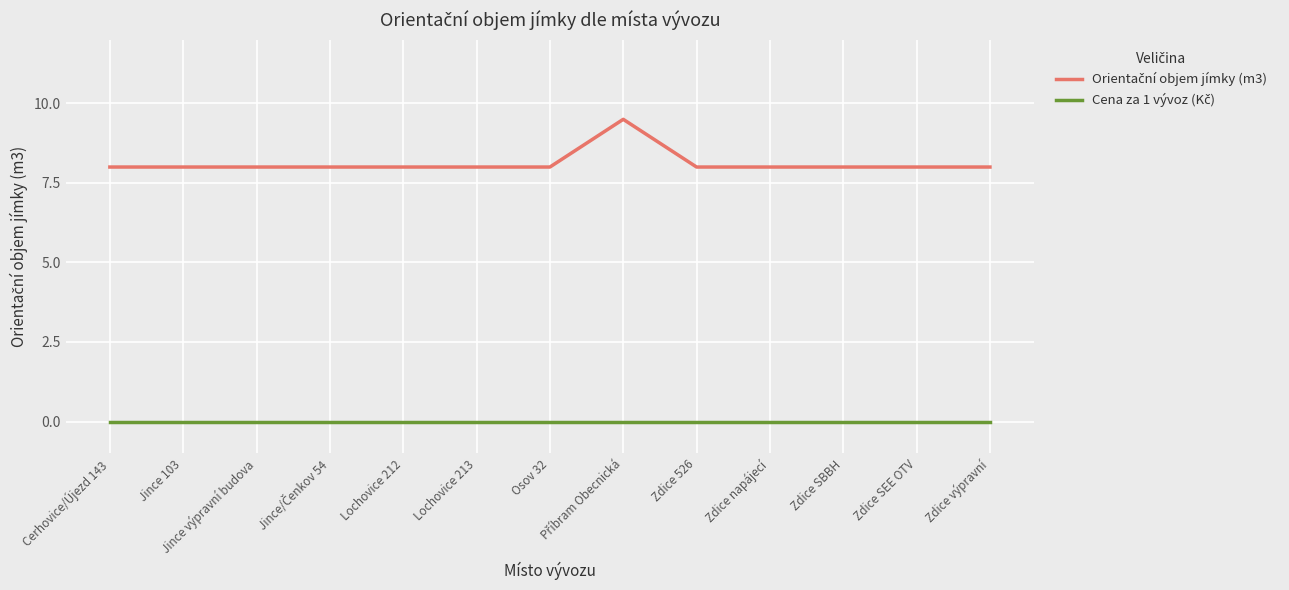

What is the difference between the highest and lowest values at Zdice SEE OTV?

8.0